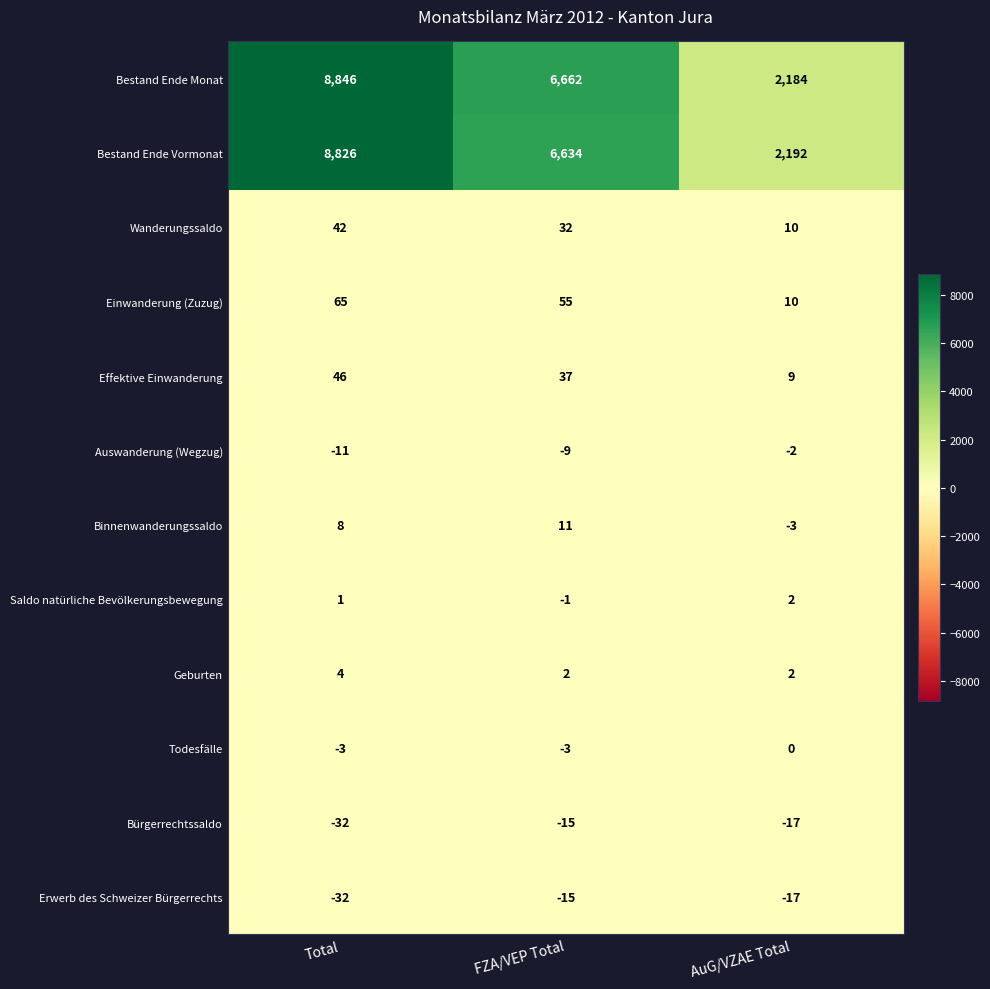

True or false: Bürgerrechtssaldo has a value of -27 at AuG/VZAE Total.

False